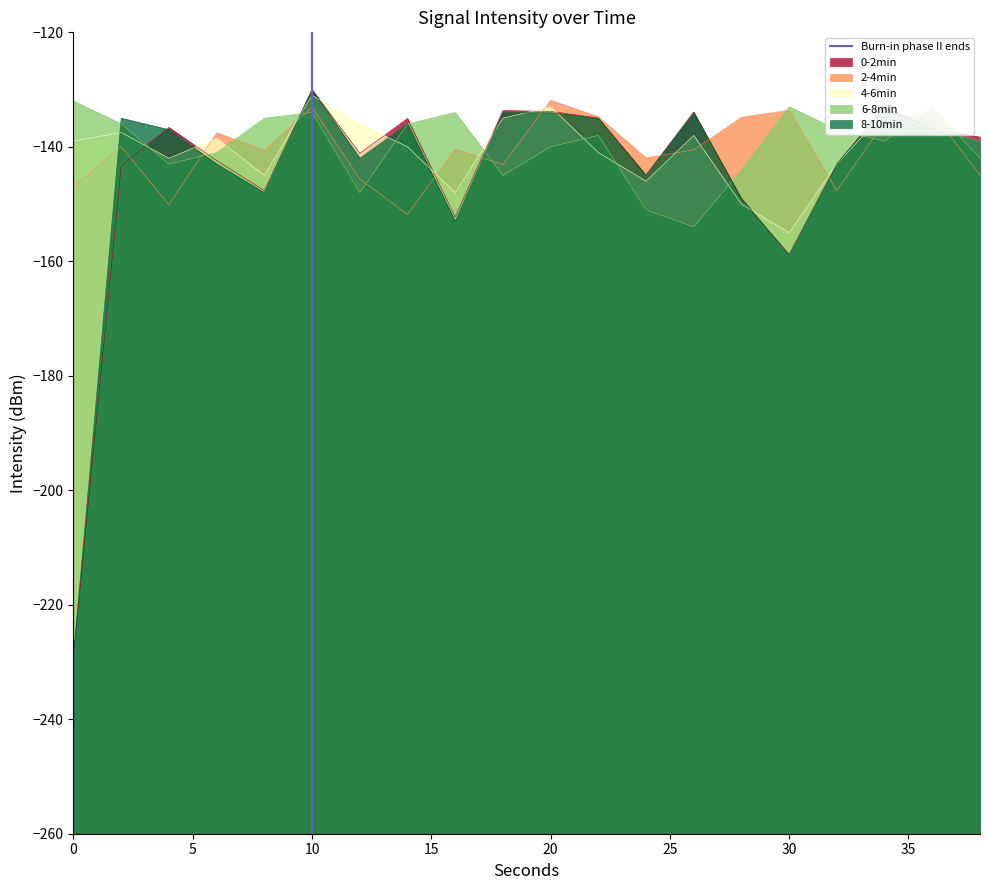

The 4-6min series shows -139.0 at 0. True or false?

True